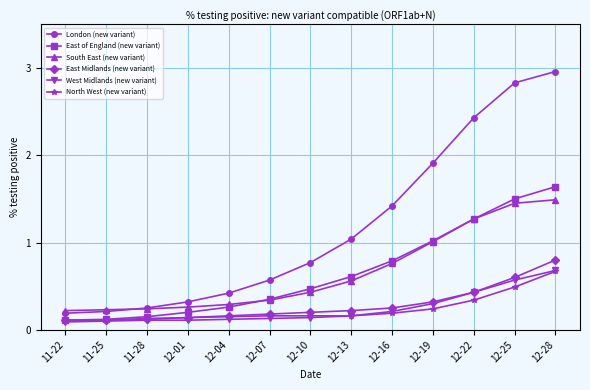

Does the chart display data point markers on the line(s)?

Yes